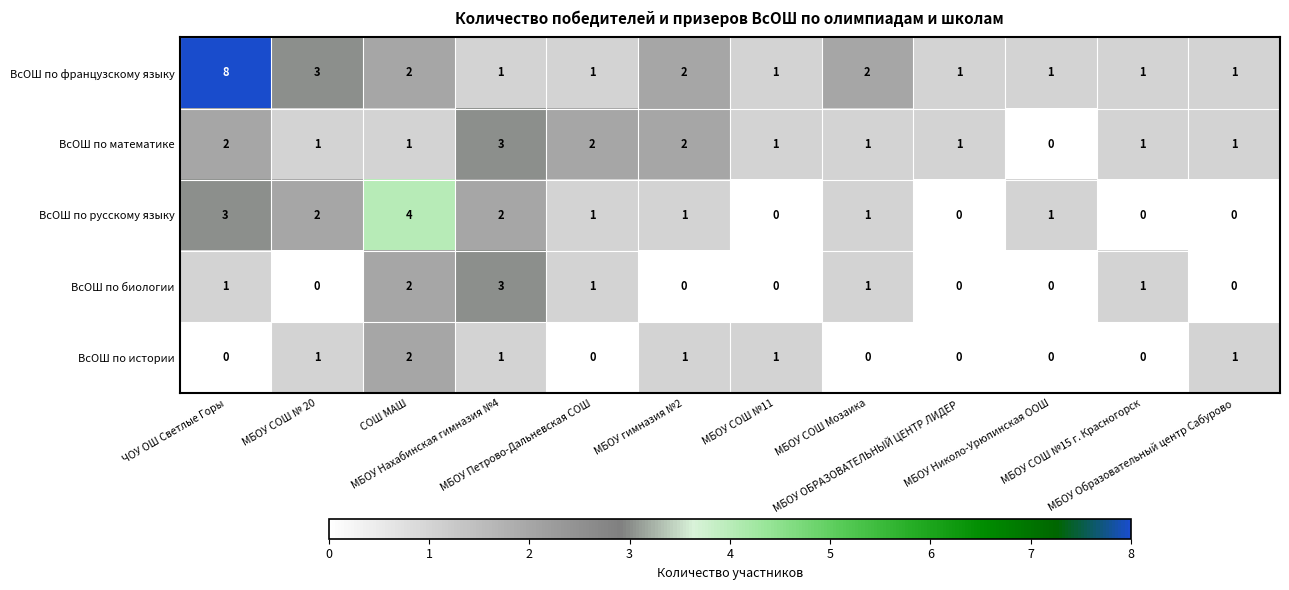

What is the maximum value for ВсОШ по математике?

3